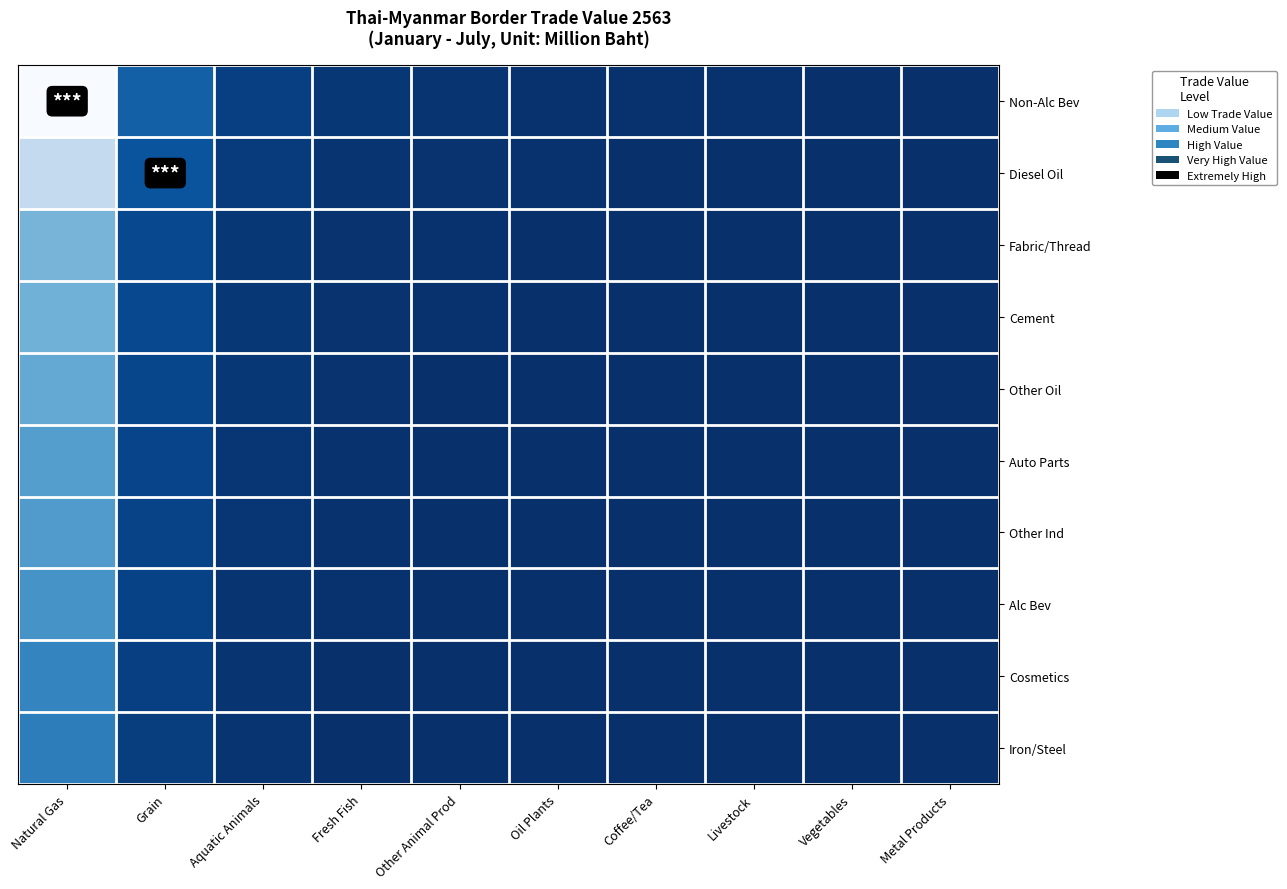

At Fresh Fish, list the series in order from smallest to largest.

Iron/Steel, Cosmetics, Alc Bev, Other Ind, Auto Parts, Other Oil, Cement, Fabric/Thread, Diesel Oil, Non-Alc Bev